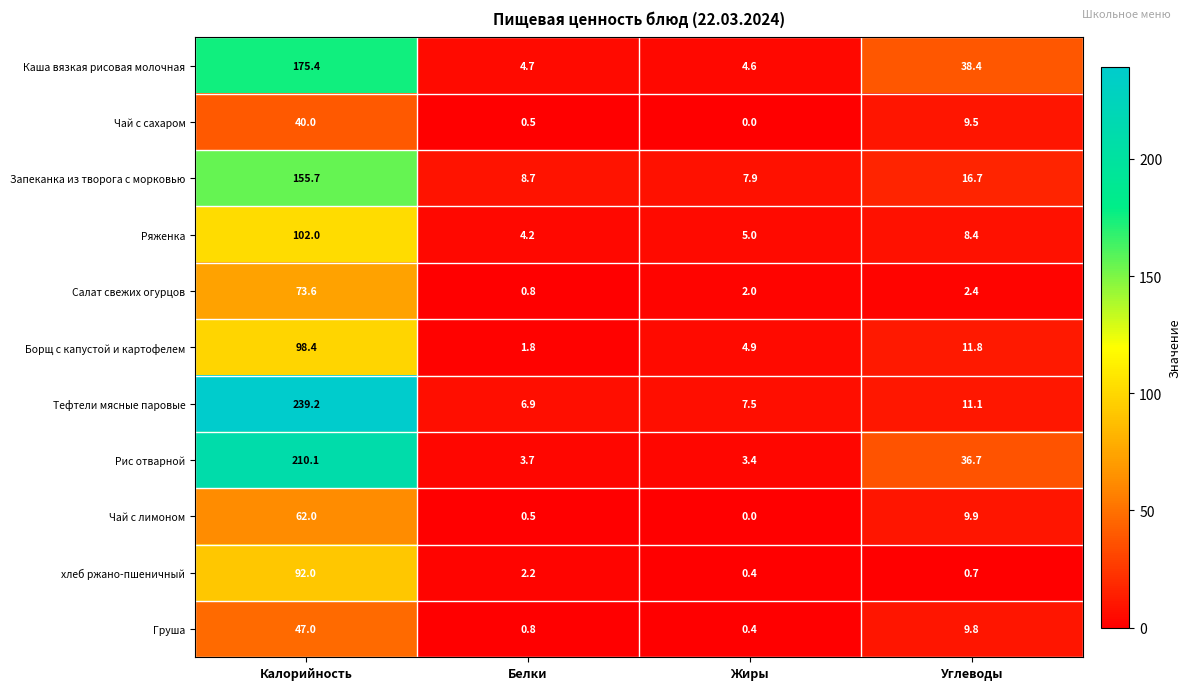

At which label does Чай с лимоном first exceed 9?

Калорийность